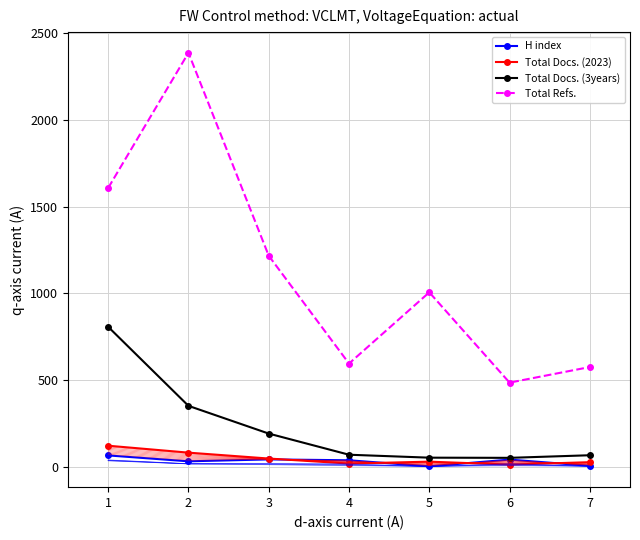

At which category does Total Refs. reach its first local valley?

4